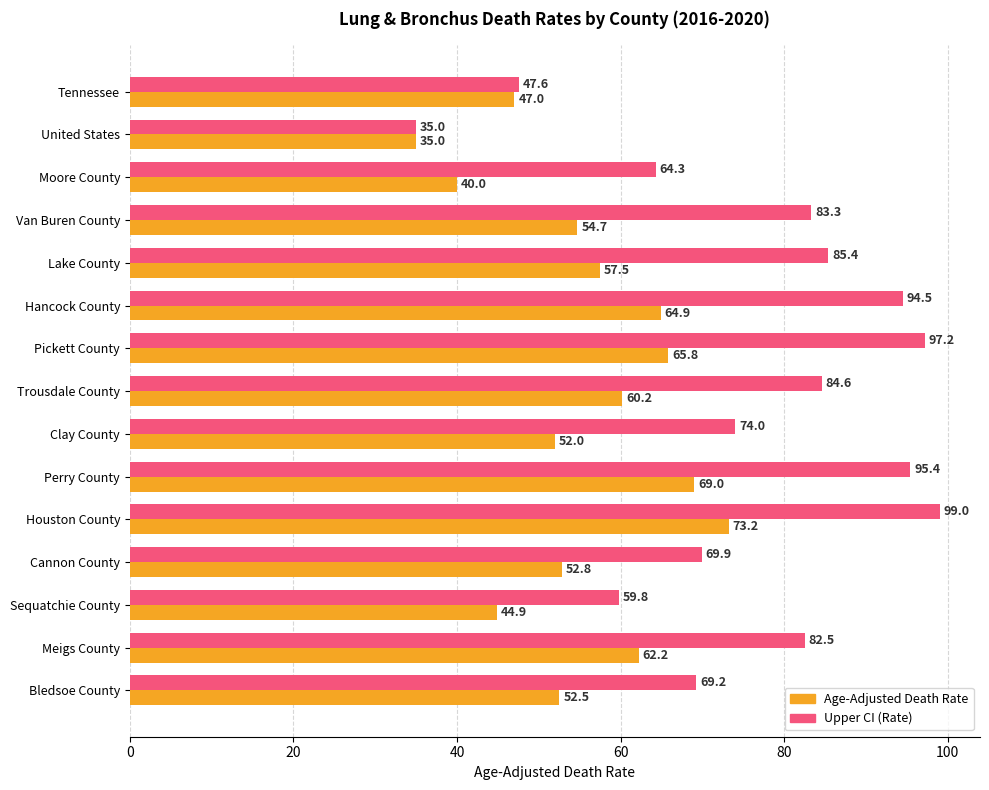

How many data points in Age-Adjusted Death Rate are above 54?

8